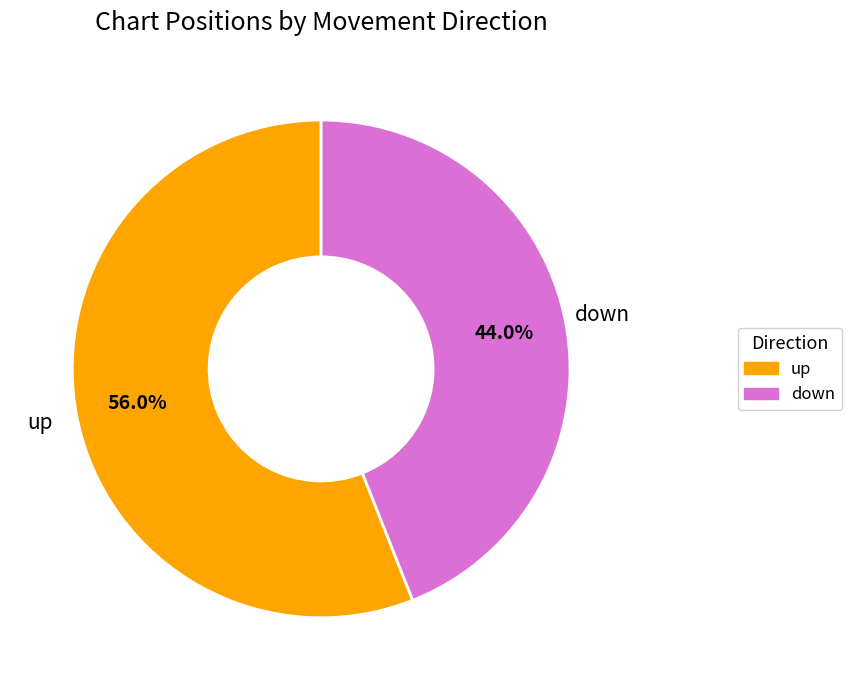

How many segments does this pie chart have?

2